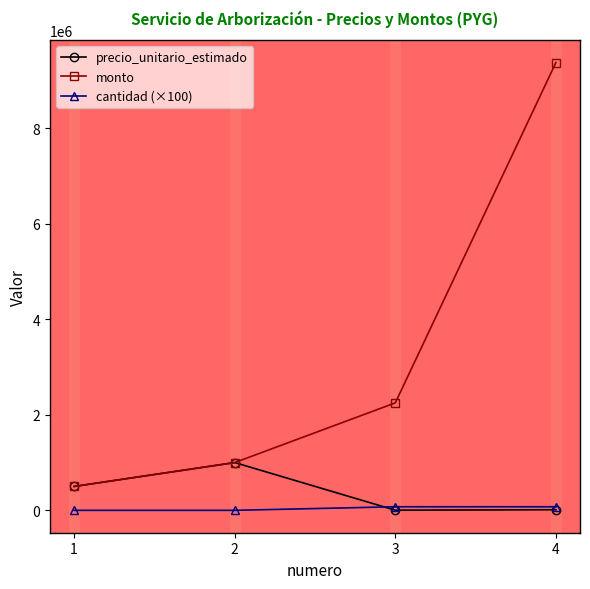

Which series has the largest range (max minus min)?

monto